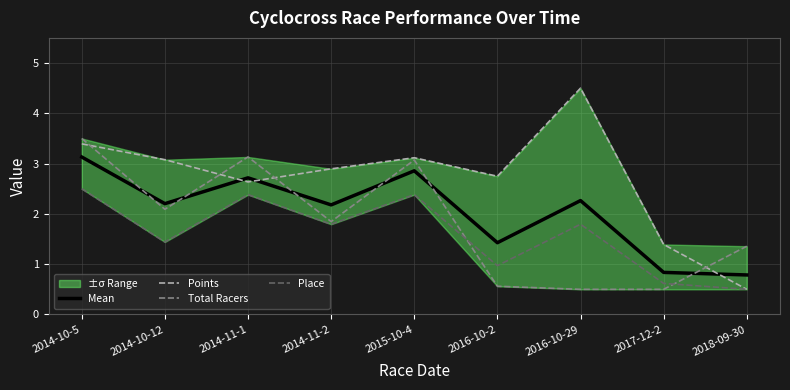

List the series in order of their overall mean, highest first.

Points, Mean, Total Racers, Place